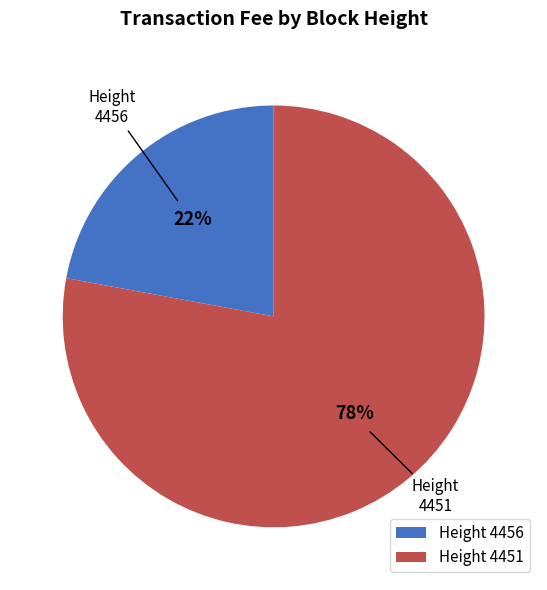

Combined, do 4456 and 4451 account for over 50%?

Yes